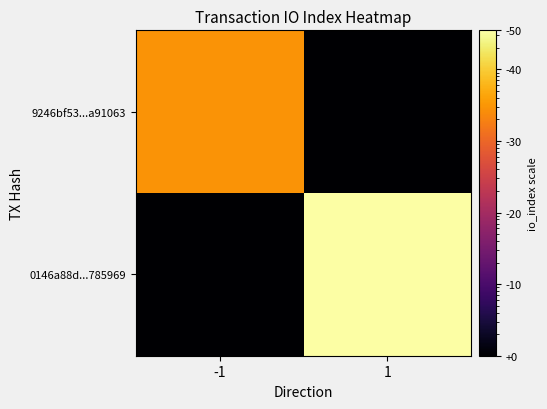

What is the maximum value shown in the chart?

35.0